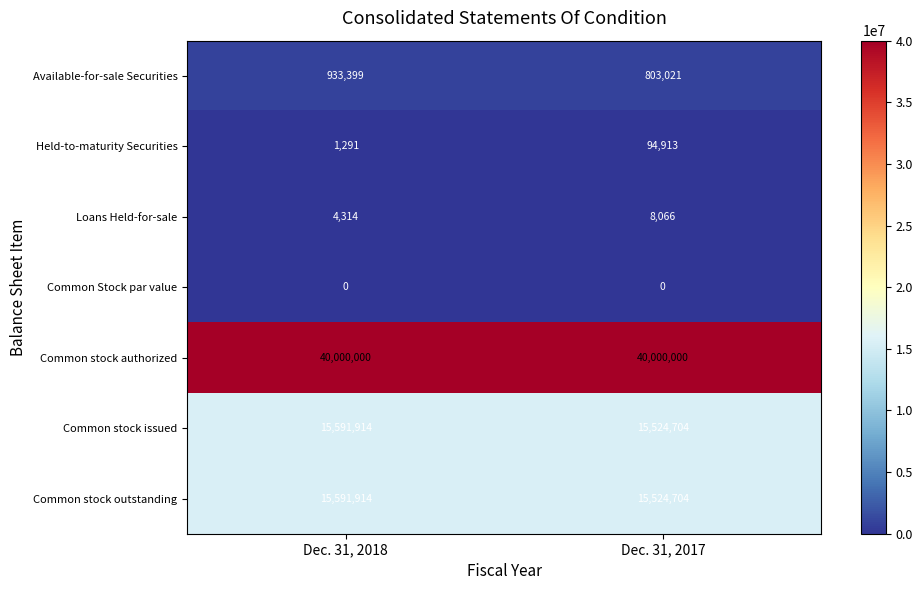

Reading left to right, transcribe all the data shown in this chart.

Available-for-sale Securities: Dec. 31, 2018=933399	Dec. 31, 2017=803021
Held-to-maturity Securities: Dec. 31, 2018=1291	Dec. 31, 2017=94913
Loans Held-for-sale: Dec. 31, 2018=4314	Dec. 31, 2017=8066
Common Stock par value: Dec. 31, 2018=0	Dec. 31, 2017=0
Common stock authorized: Dec. 31, 2018=40000000	Dec. 31, 2017=40000000
Common stock issued: Dec. 31, 2018=15591914	Dec. 31, 2017=15524704
Common stock outstanding: Dec. 31, 2018=15591914	Dec. 31, 2017=15524704